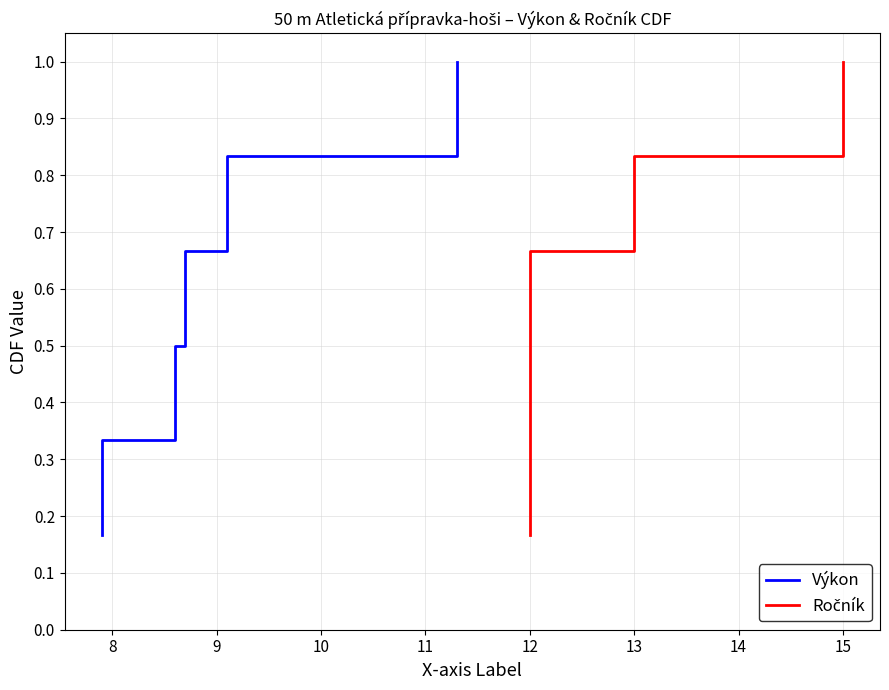

What is the approximate value of Výkon at 8?

0.3